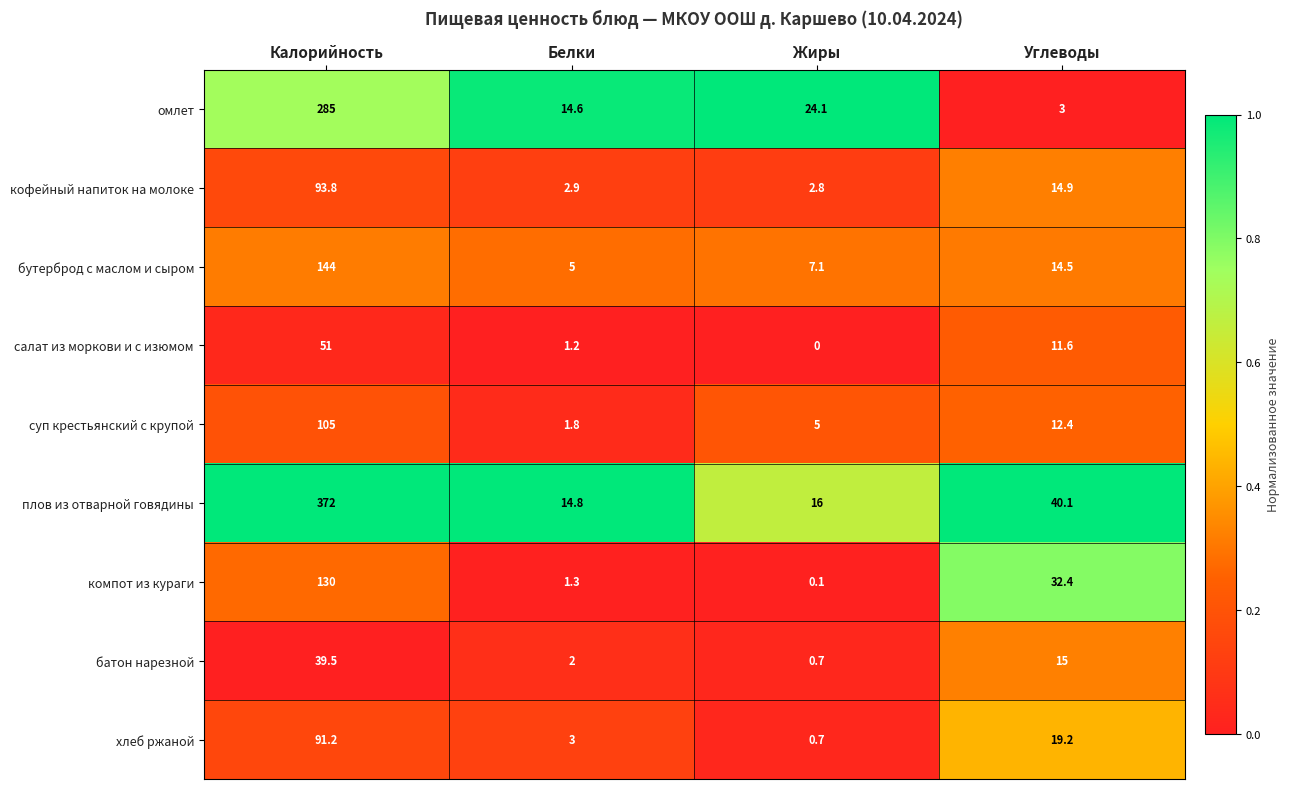

What is the difference between the maximum and minimum values in the омлет series?

282.0